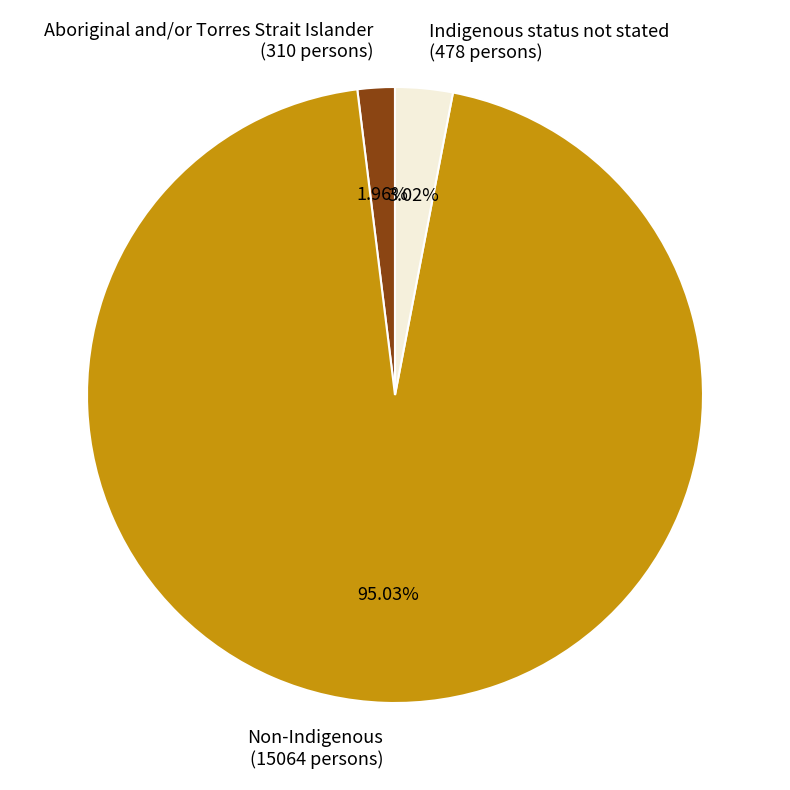

Combined, what portion of the pie is Non-Indigenous and Aboriginal and/or Torres Strait Islander?

97.0%